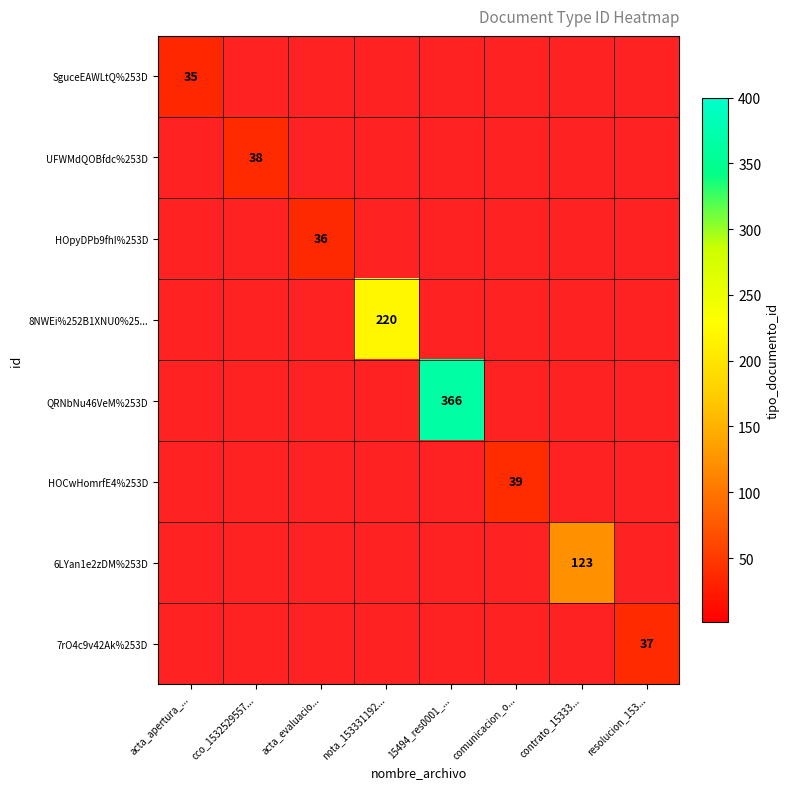

Which series has the largest range (max minus min)?

QRNbNu46VeM%253D